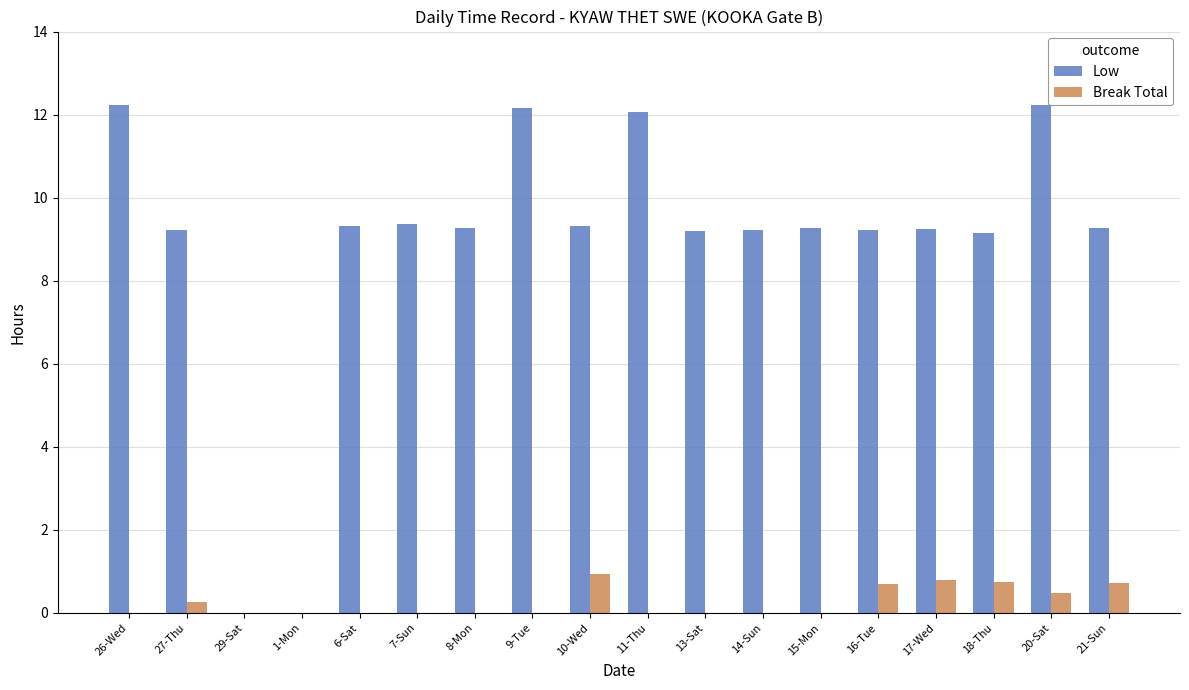

Which series has the largest total across all categories?

Low